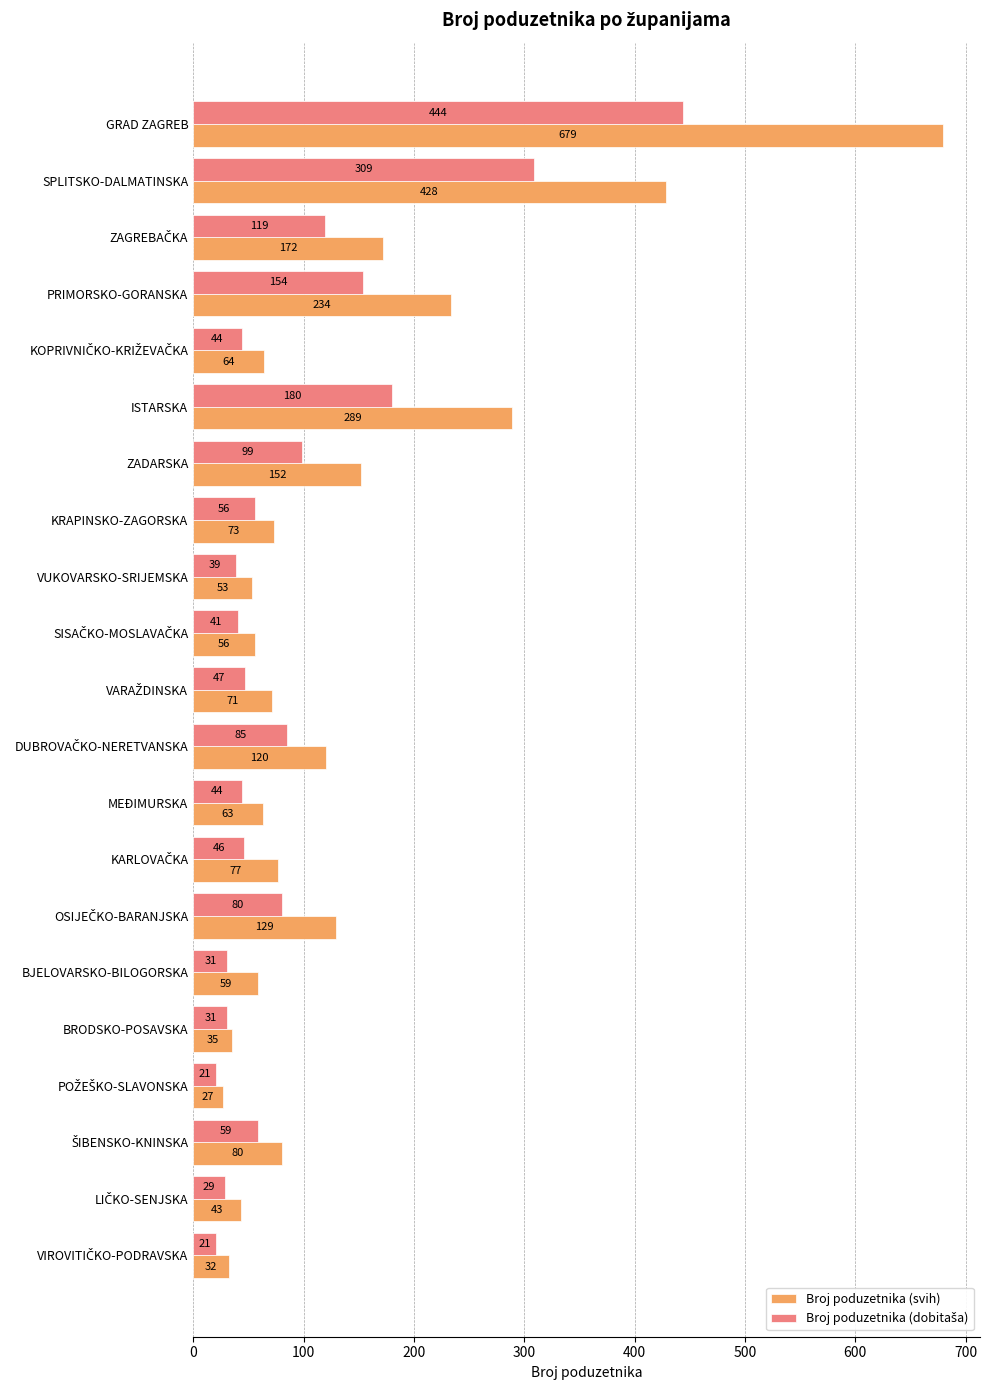

Is it true that Broj poduzetnika (svih) equals 31 at MEĐIMURSKA?

False